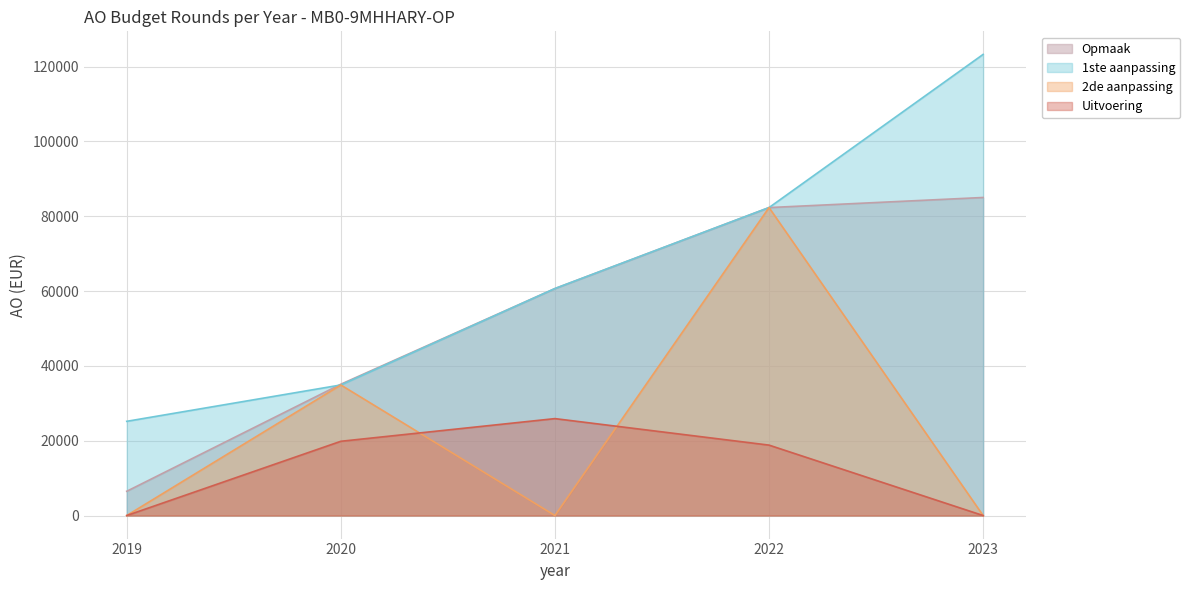

Rank the series by their maximum value, from highest to lowest.

1ste aanpassing, Opmaak, 2de aanpassing, Uitvoering